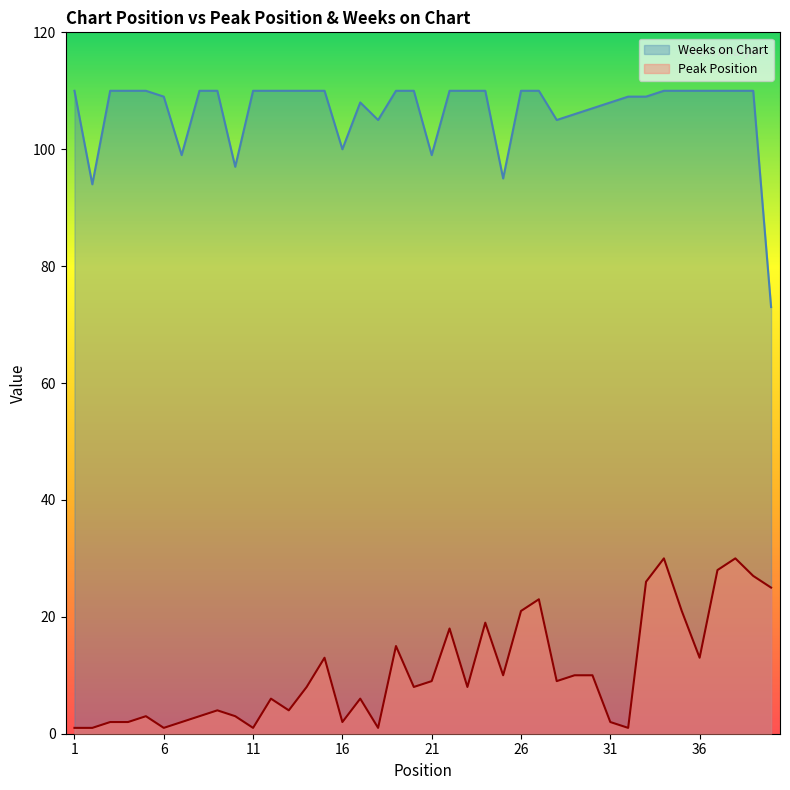

Rank the series by their maximum value, from highest to lowest.

Weeks on Chart, Peak Position